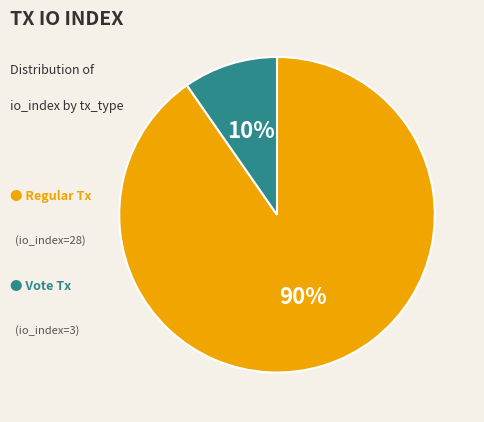

To the nearest percent, what is the average slice percentage?

50%